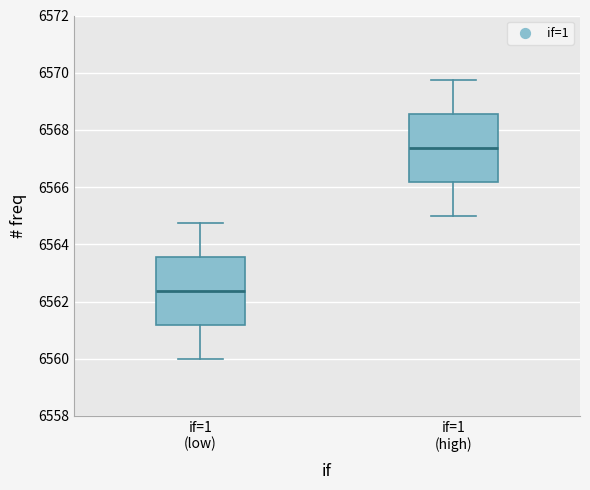

Reading left to right, read every box against the y-axis: the position of its median line, the range the box covers, and the ends of its whiskers. The values are not printed on the chart, so give them approximately, as read against the axis.

if=1 (low): median 6562.4, box 6561.2 to 6563.6, whiskers 6560.0 to 6564.8
if=1 (high): median 6567.4, box 6566.2 to 6568.6, whiskers 6565.0 to 6569.8